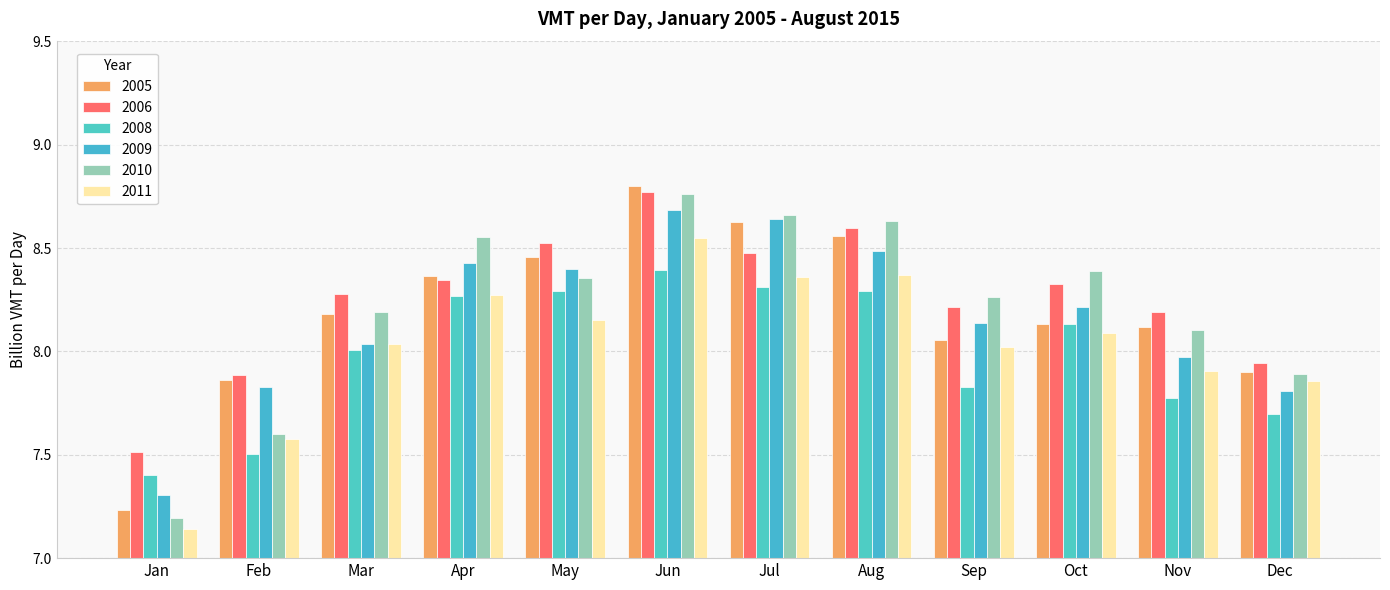

Where does the 2005 series first go above 8?

Mar